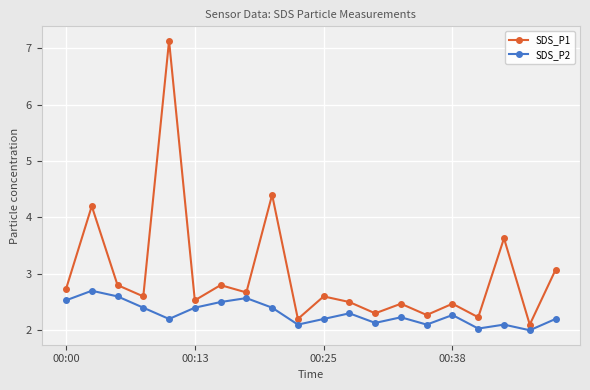

How many interior local valleys does the SDS_P1 series have?

8